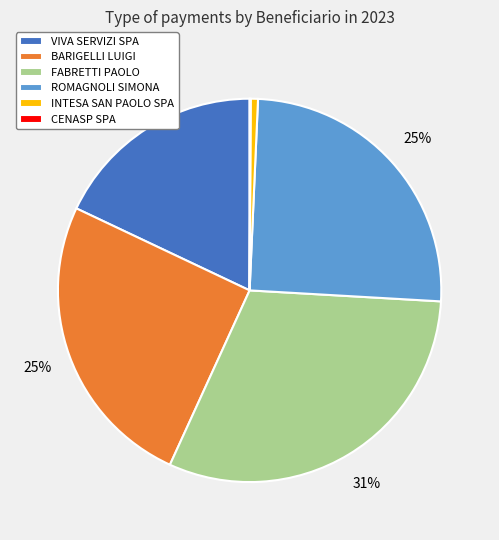

Between VIVA SERVIZI SPA and ROMAGNOLI SIMONA, which is larger?

ROMAGNOLI SIMONA